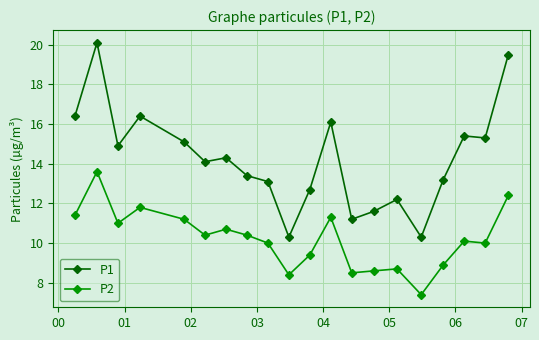

Which series has the largest range (max minus min)?

P1